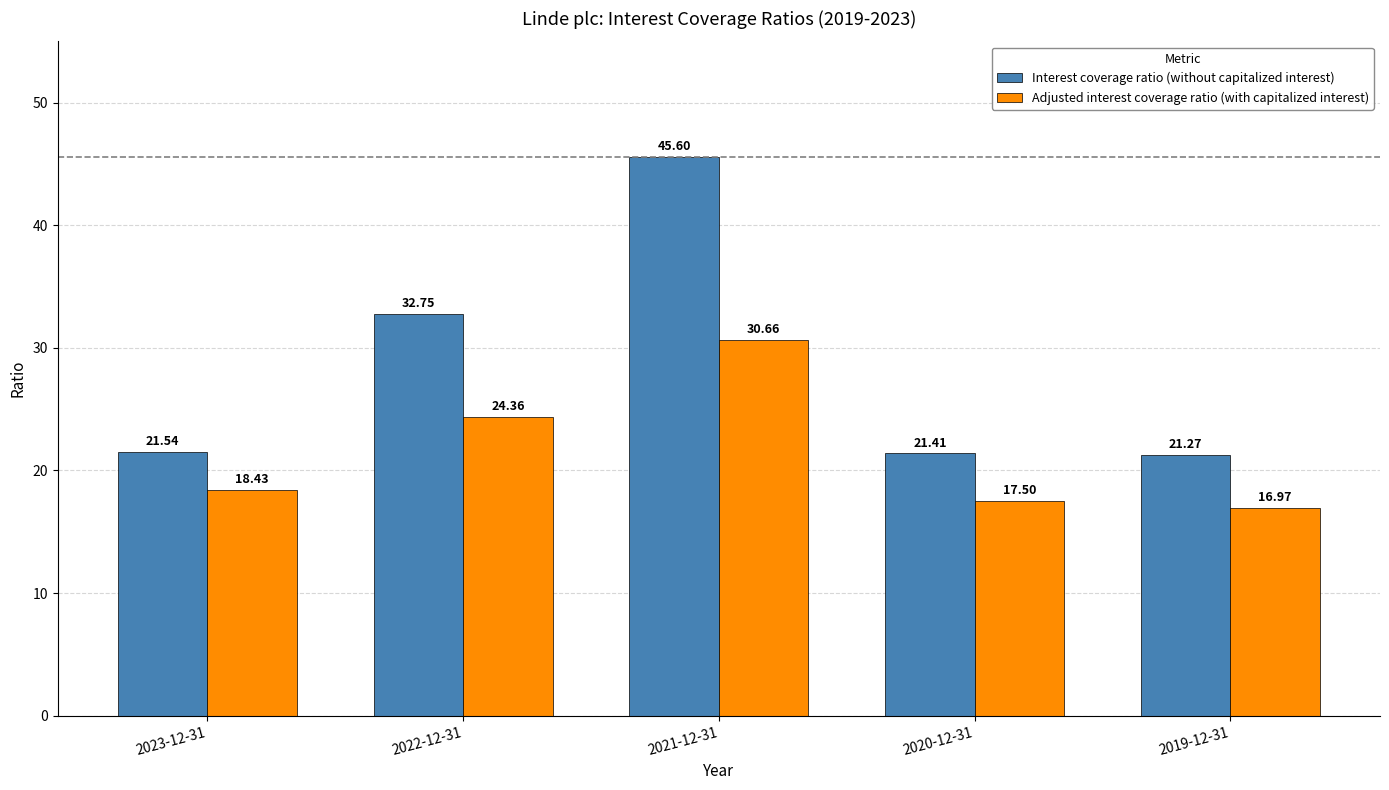

Rank the series by their average value, from highest to lowest.

Interest coverage ratio (without capitalized interest), Adjusted interest coverage ratio (with capitalized interest)